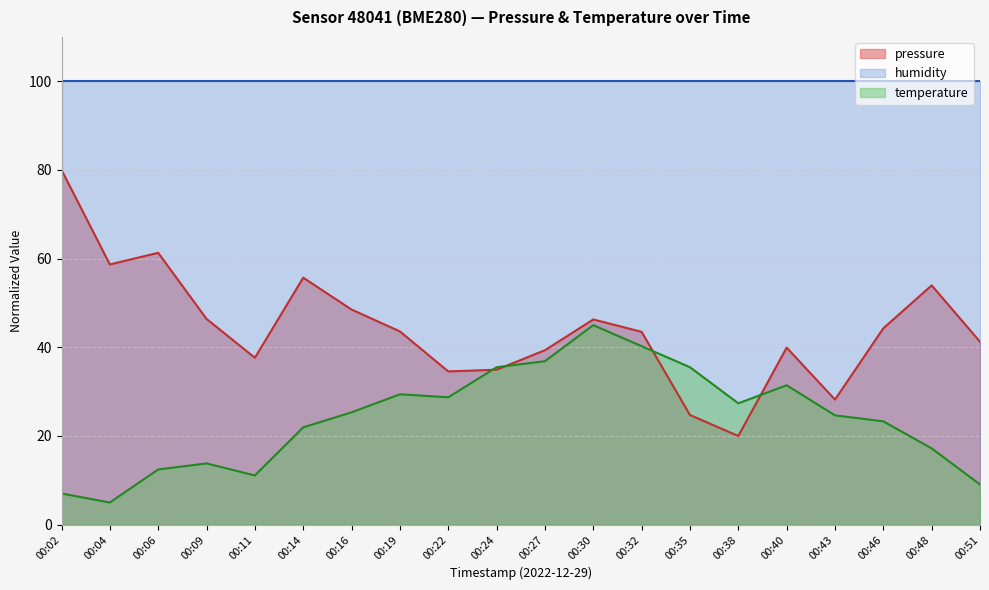

List the series in order of their peak value, lowest first.

temperature, pressure, humidity